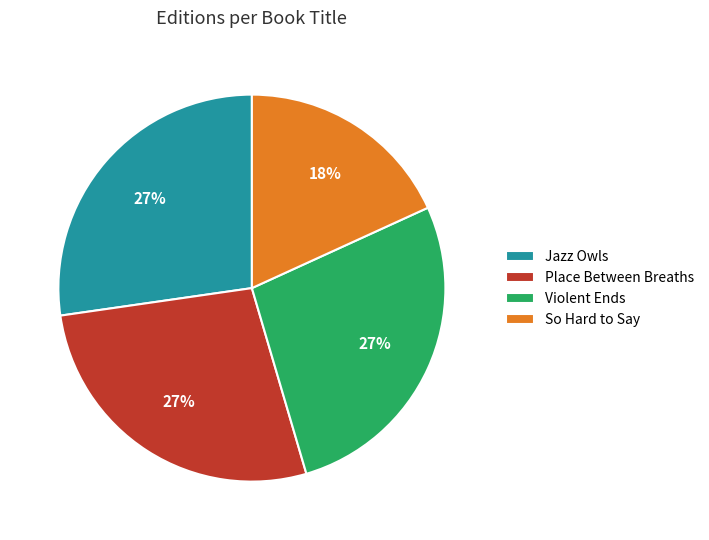

To the nearest percent, what is the average slice percentage?

25%